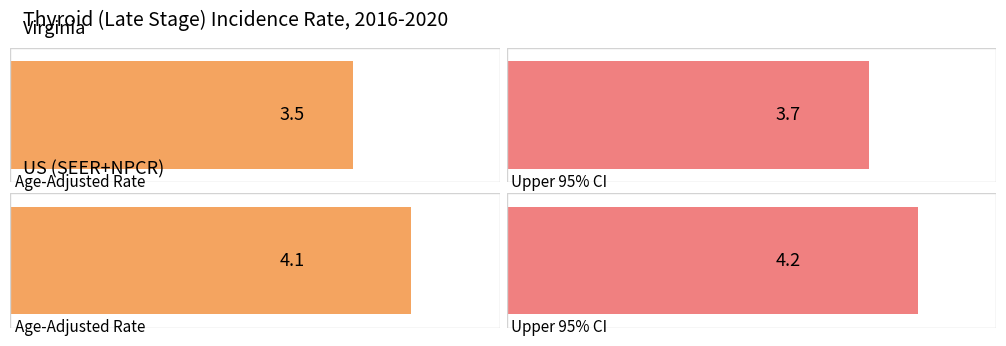

The value of Age-Adjusted Incidence Rate at Virginia is 1.2. True or false?

False